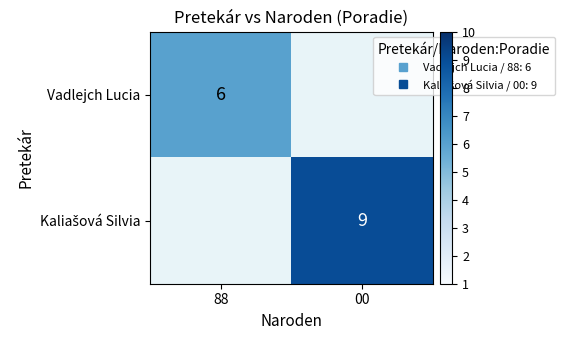

How many positive values does the Kaliašová Silvia series have?

1